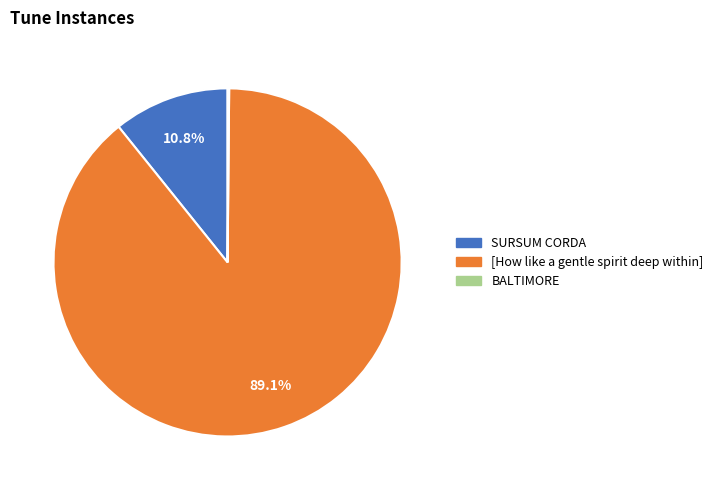

Between SURSUM CORDA and [How like a gentle spirit deep within], which is larger?

[How like a gentle spirit deep within]